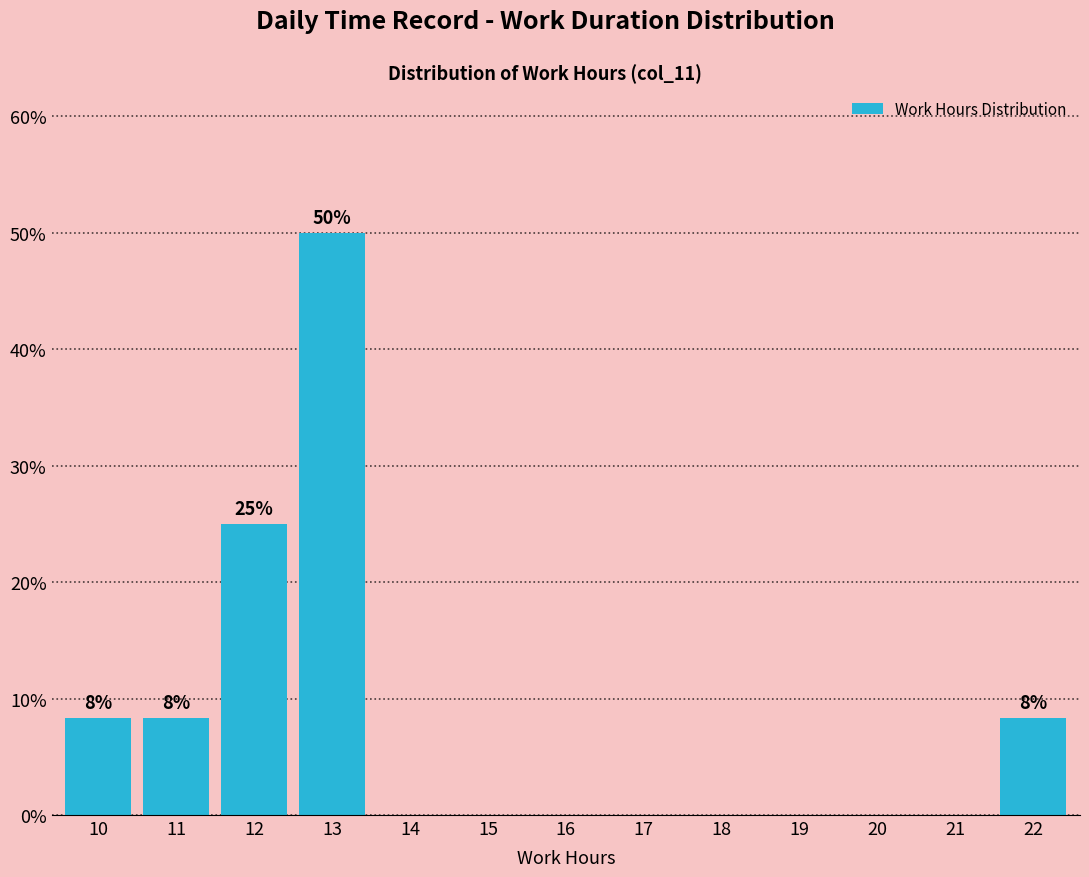

Reading left to right, transcribe all the data shown in this chart.

10=8.3	11=8.3	12=25.0	13=50.0	14=0.0	15=0.0	16=0.0	17=0.0	18=0.0	19=0.0	20=0.0	21=0.0	22=8.3